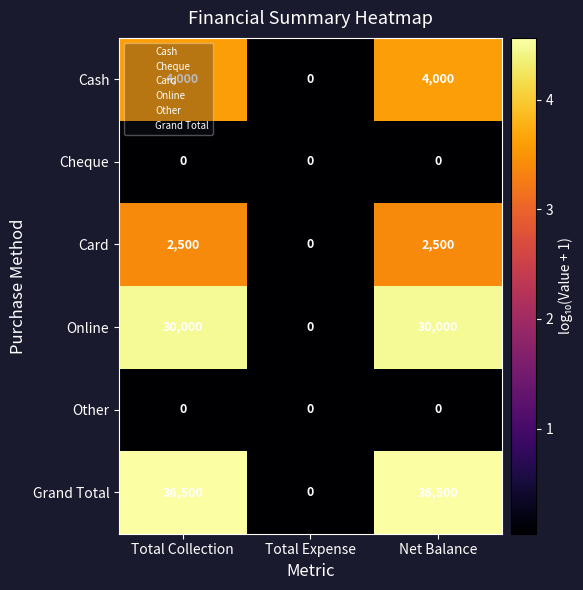

Which series has the largest range (max minus min)?

Grand Total